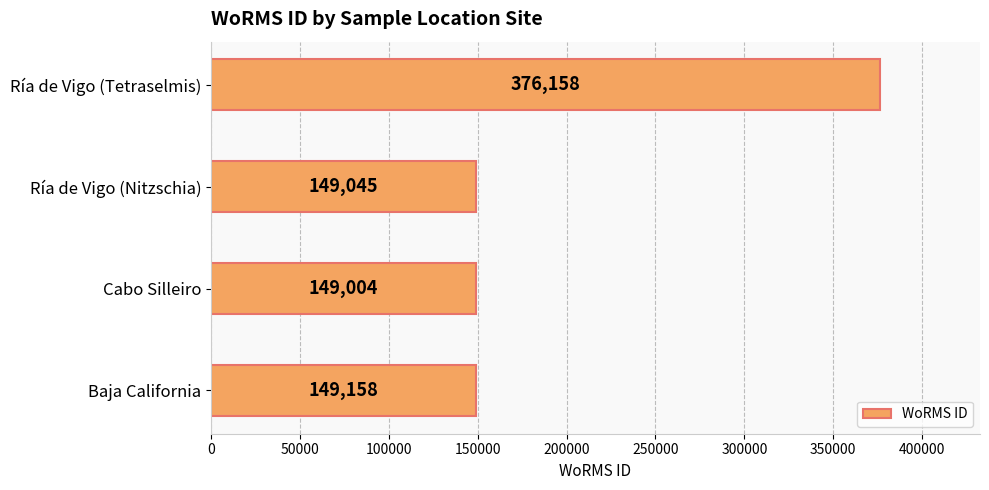

What is the maximum value shown in the chart?

376158